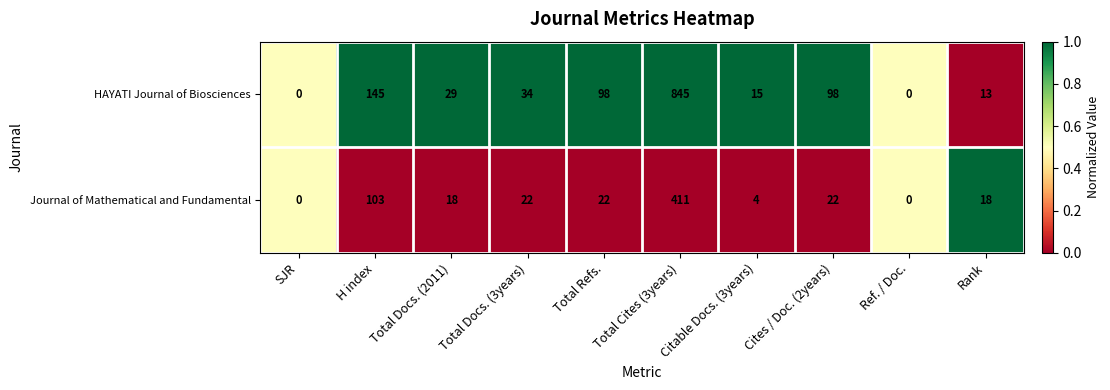

List the series in order of their peak value, highest first.

HAYATI Journal of Biosciences, Journal of Mathematical and Fundamental